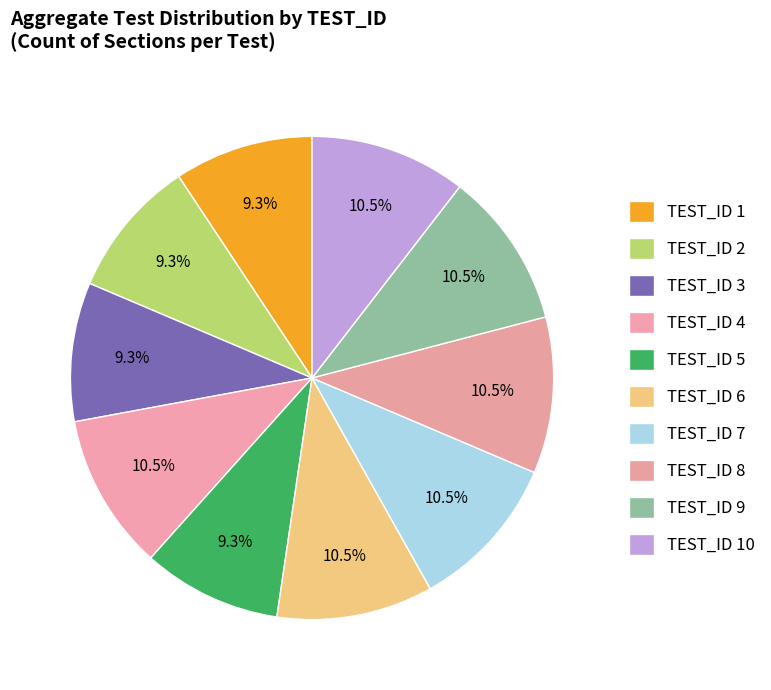

How many segments does this pie chart have?

10